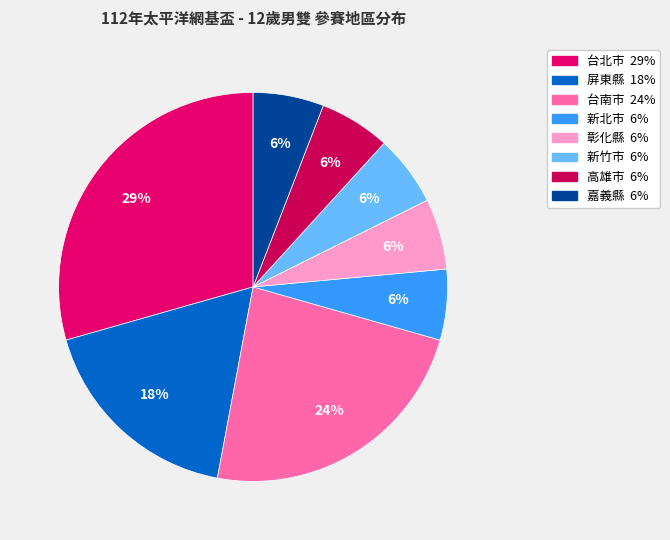

Which category has the biggest portion of the pie?

台北市